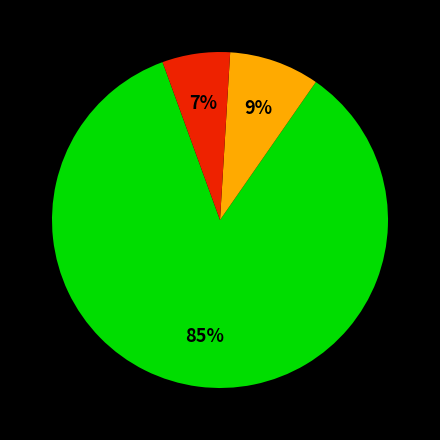

To the nearest percent, what is the average slice percentage?

33%